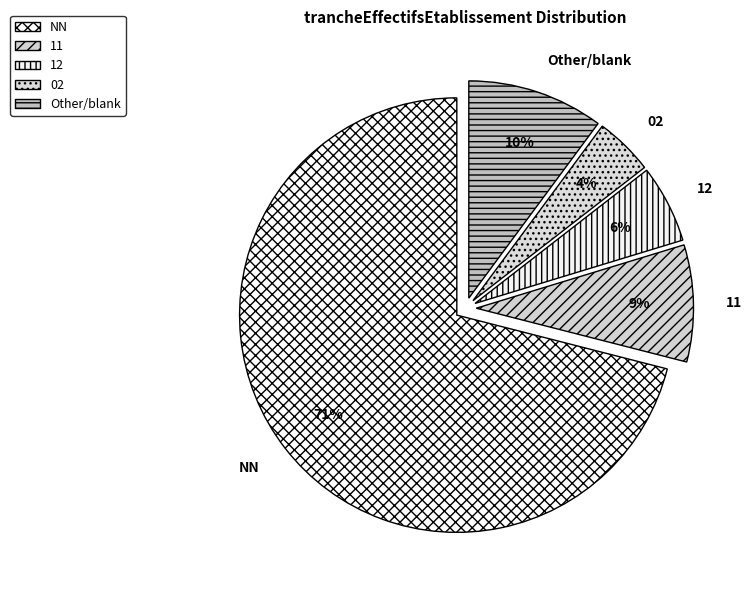

To the nearest percent, what is the difference between the Other and 02 slice percentages?

6%